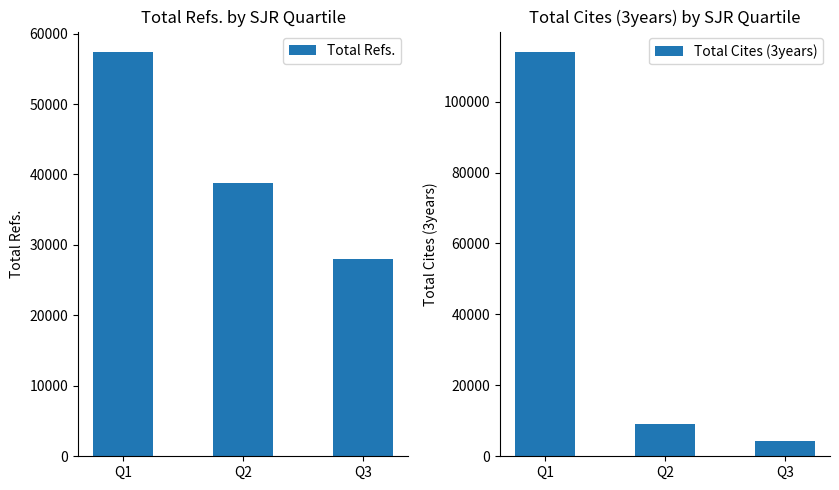

At which category is the sum across all series the highest?

Q1